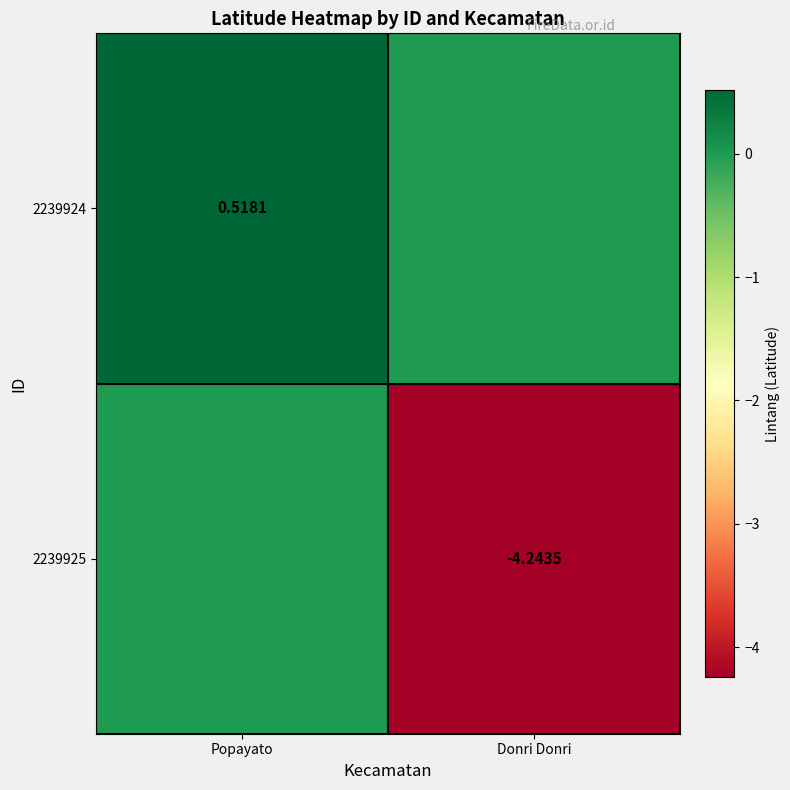

Is the value of 2239925 at Donri Donri greater than the value of 2239924 at Popayato?

No